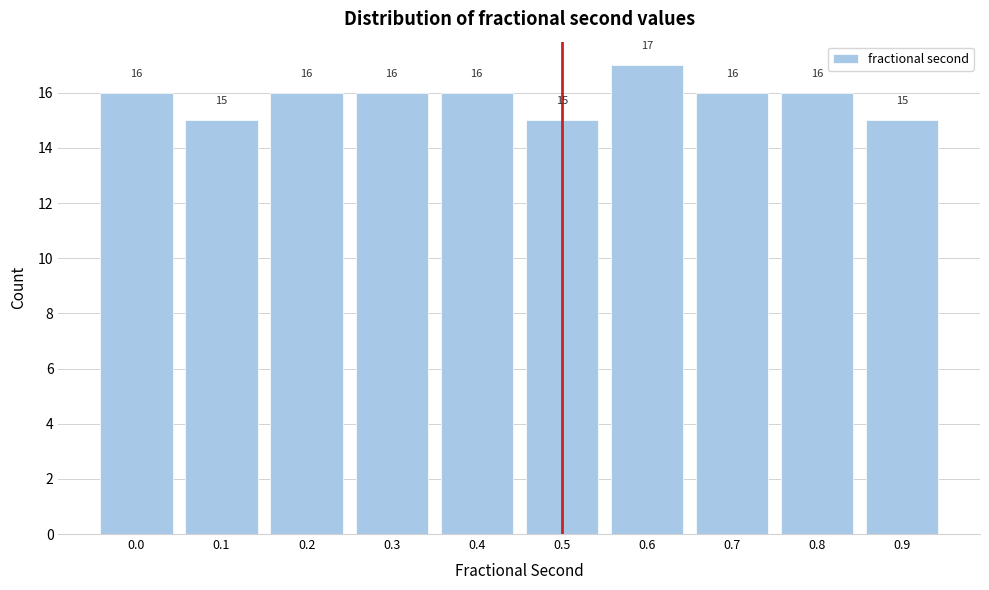

Reading left to right, what are all the values shown in this chart?

16	15	16	16	16	15	17	16	16	15